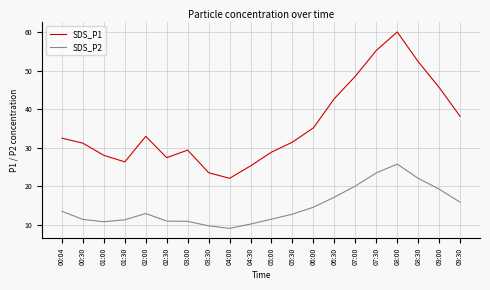

How many series are shown in this chart?

2